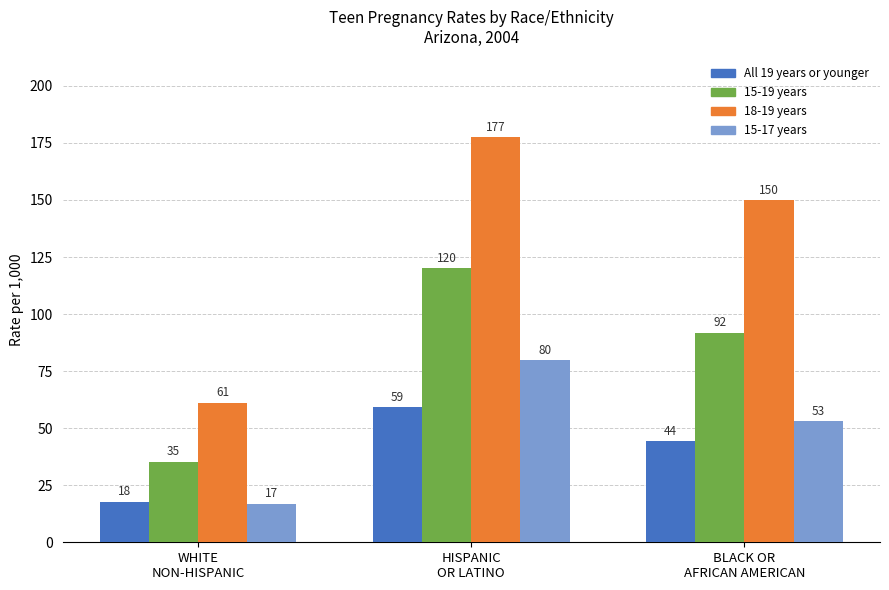

Rank the series by their maximum value, from lowest to highest.

All 19 years or younger, 15-17 years, 15-19 years, 18-19 years